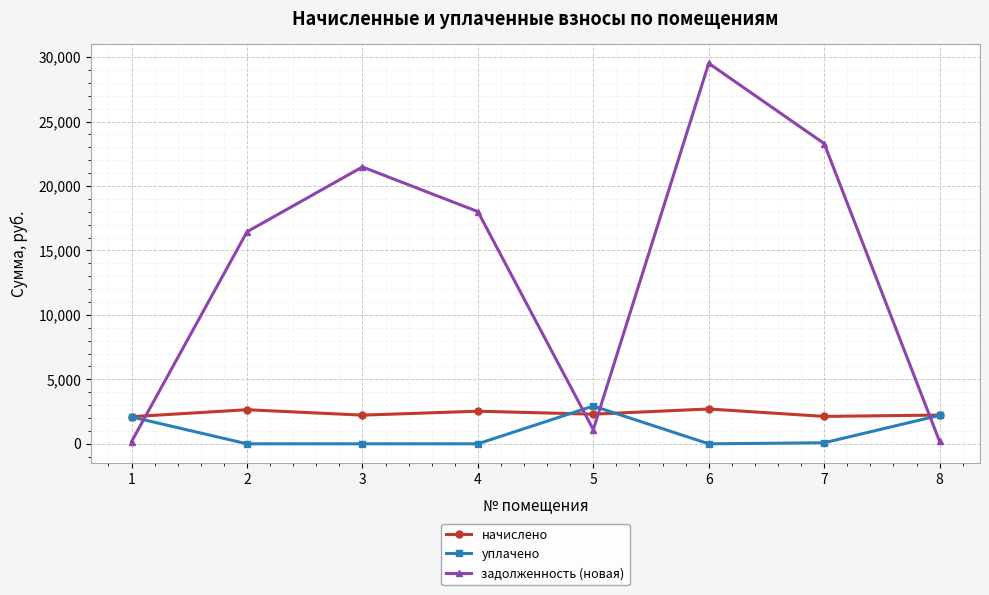

Count the number of categories in the chart.

8